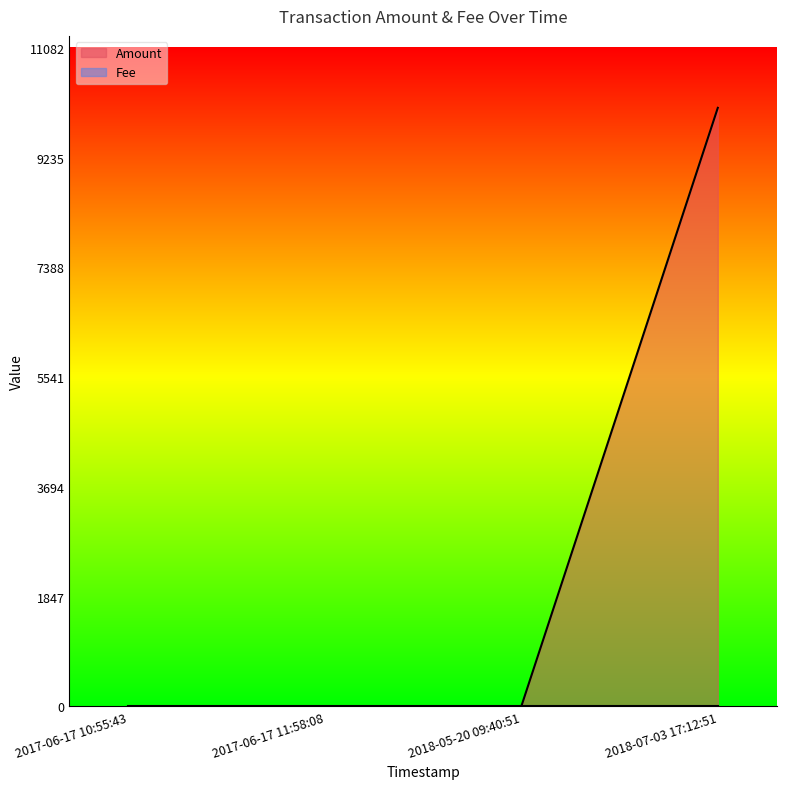

What is the greatest value displayed?

10073.8